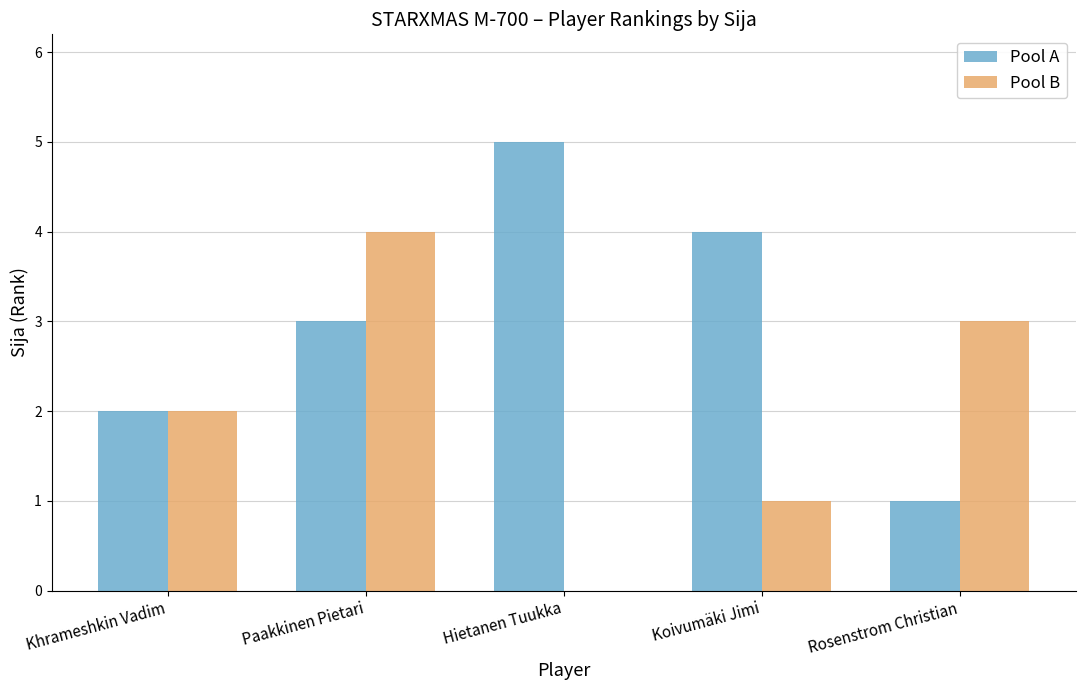

What is the total value across all series at Hietanen Tuukka?

5